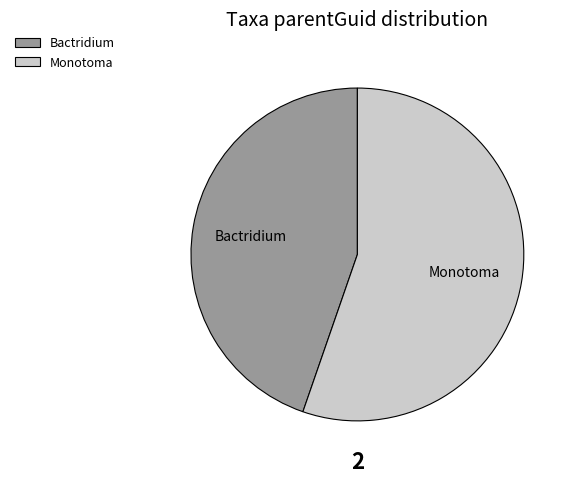

Is there a majority slice in this chart?

Yes